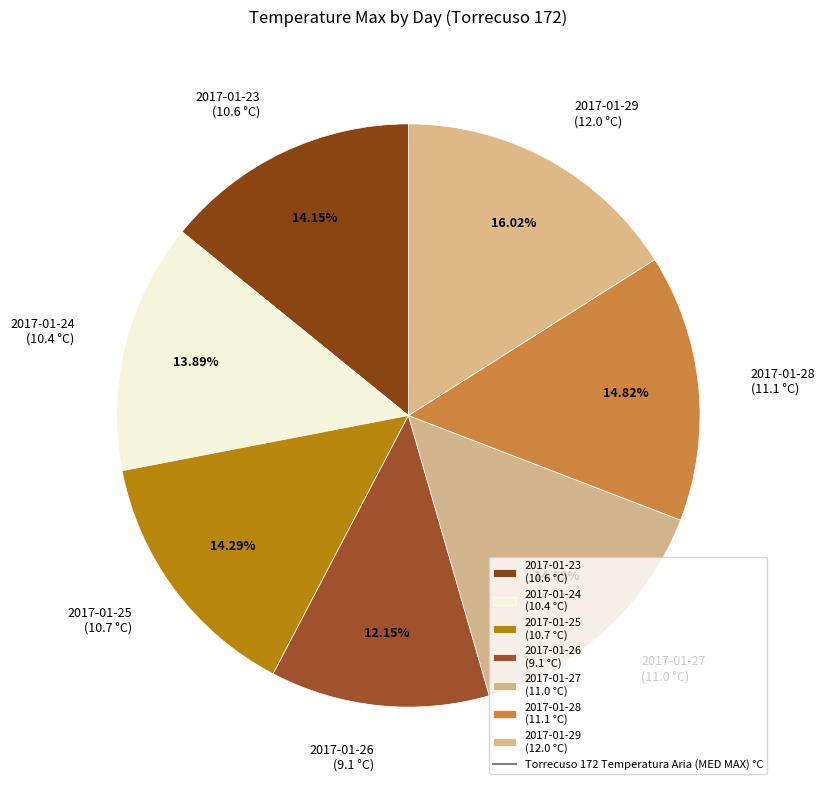

Which has a higher value, 2017-01-29 (12.0 °C) or 2017-01-24 (10.4 °C)?

2017-01-29 (12.0 °C)